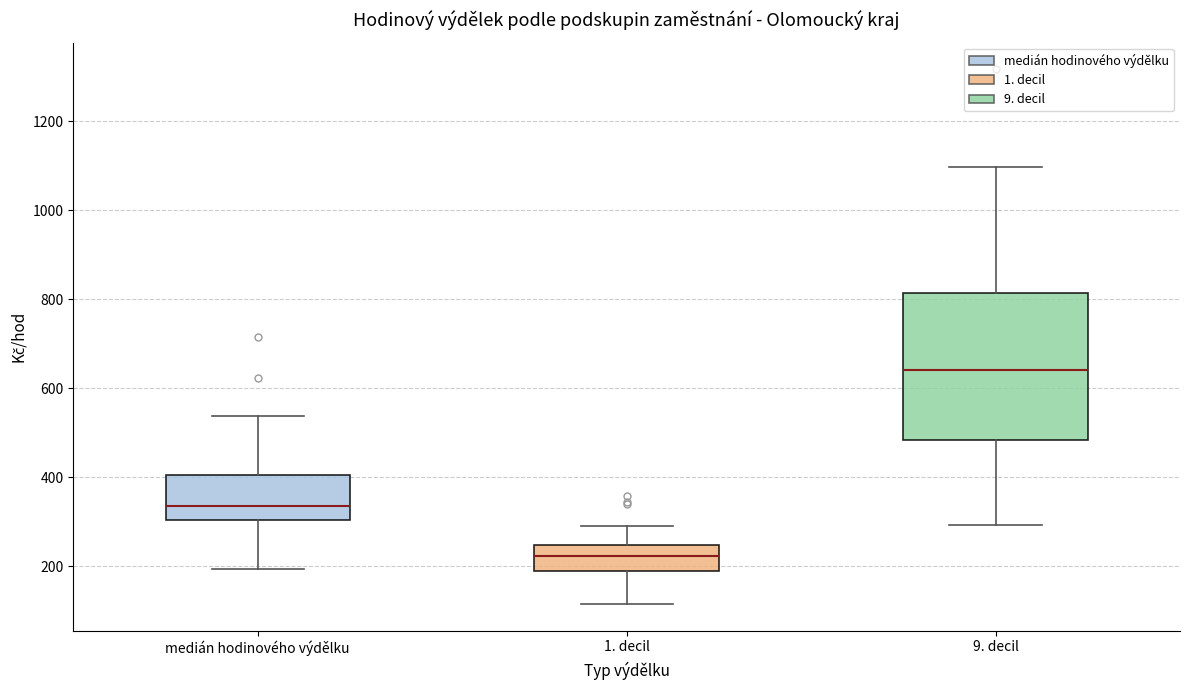

Comparing the boxes themselves (not the whiskers), which one is the tallest?

9. decil